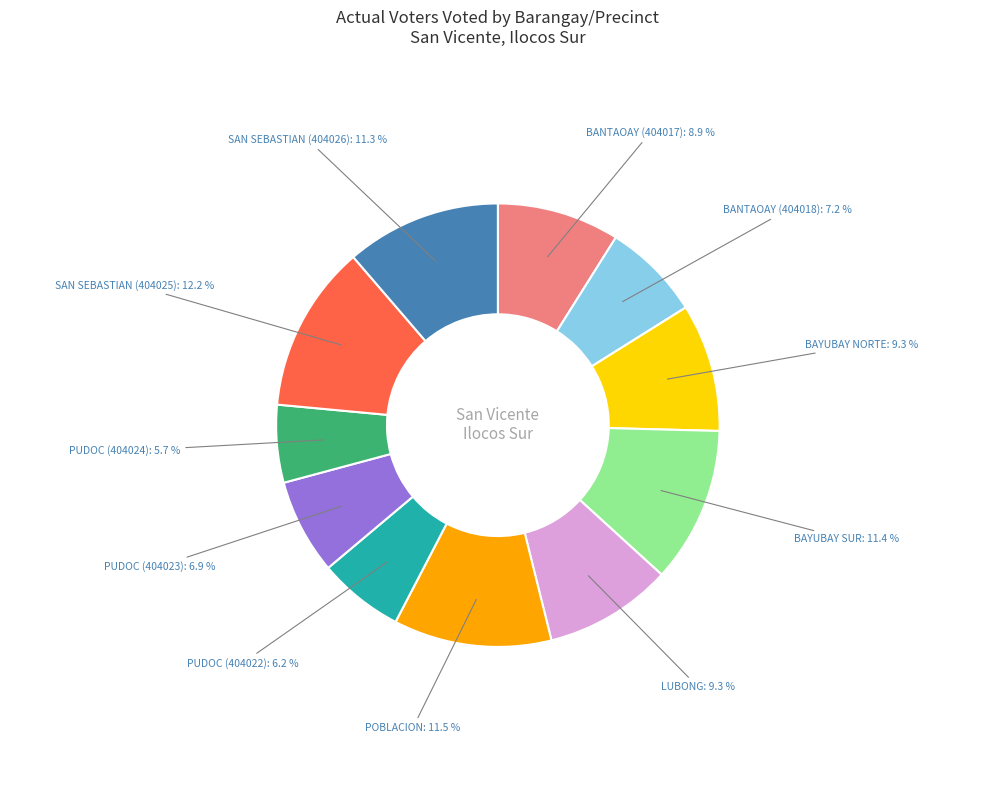

How many slices are in this pie chart?

11